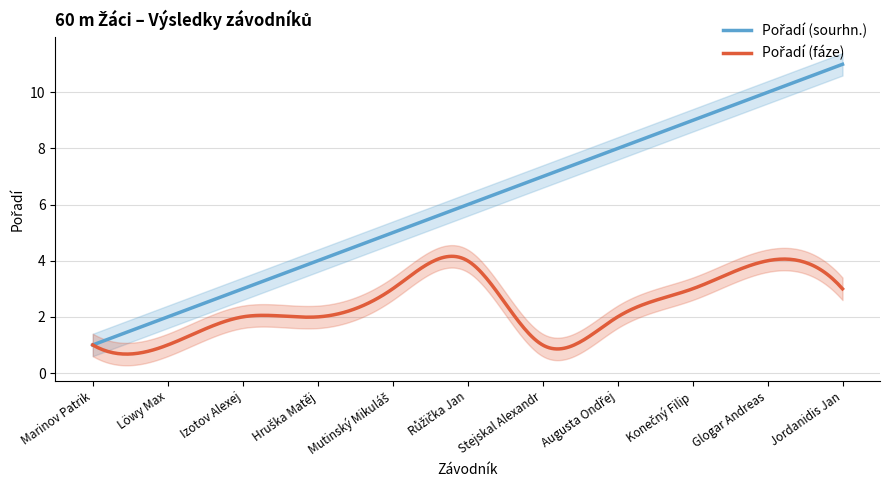

What is the label of the 4th point from the left?

Hruška Matěj